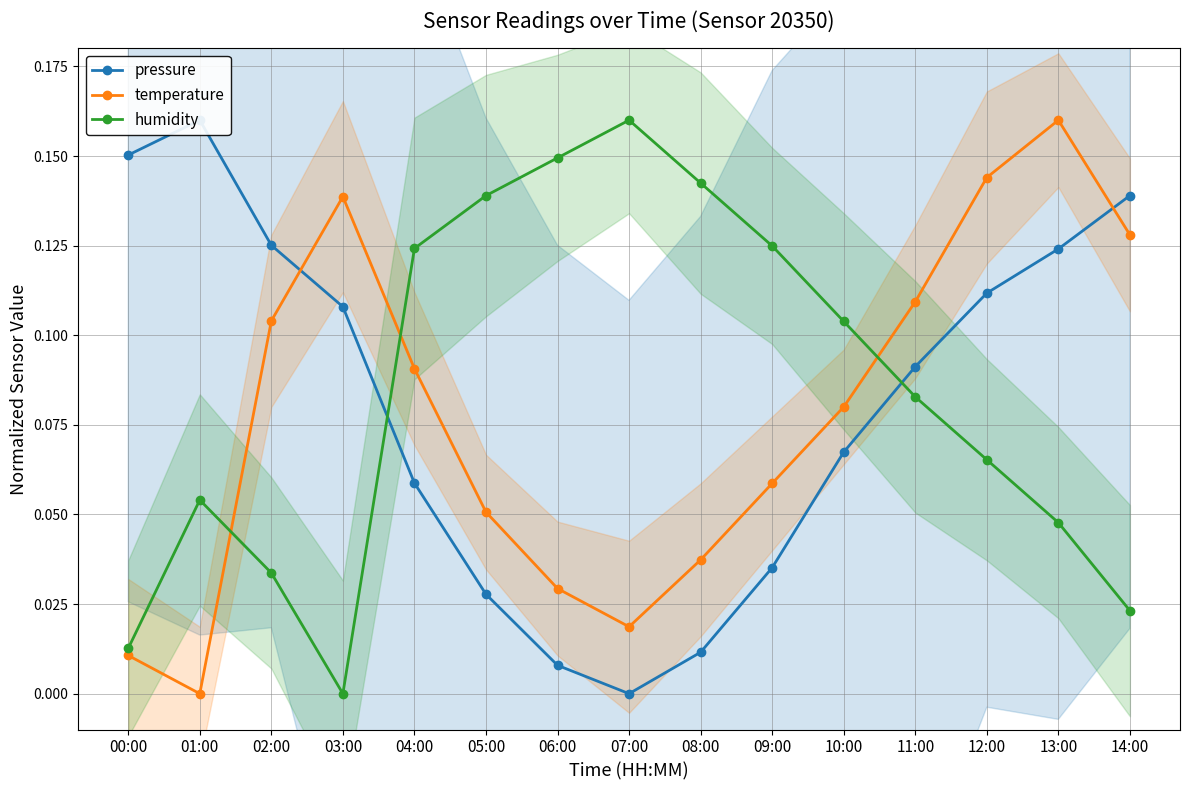

Which series has the largest total across all categories?

humidity